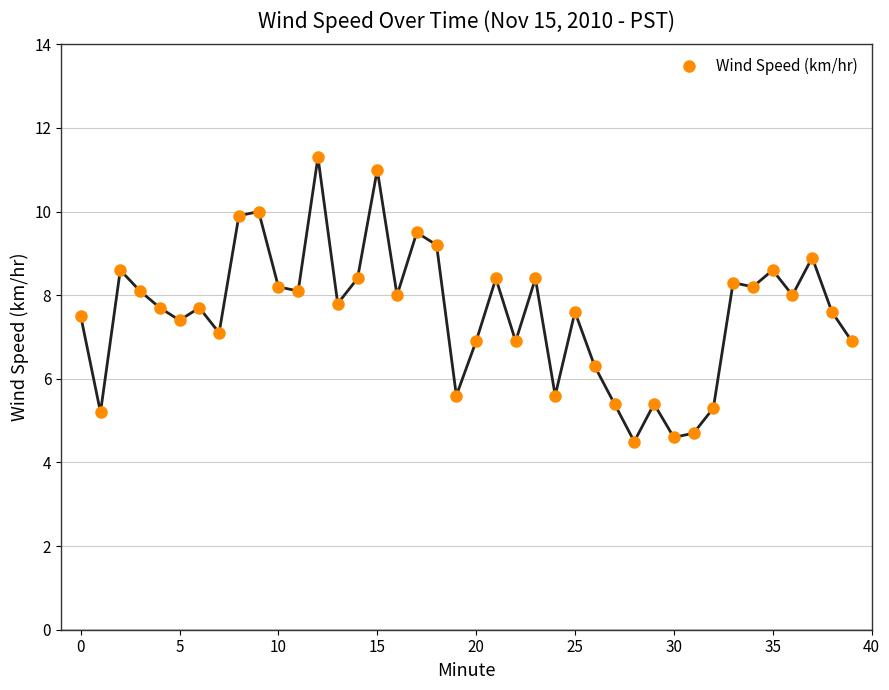

What is the average value?

7.6